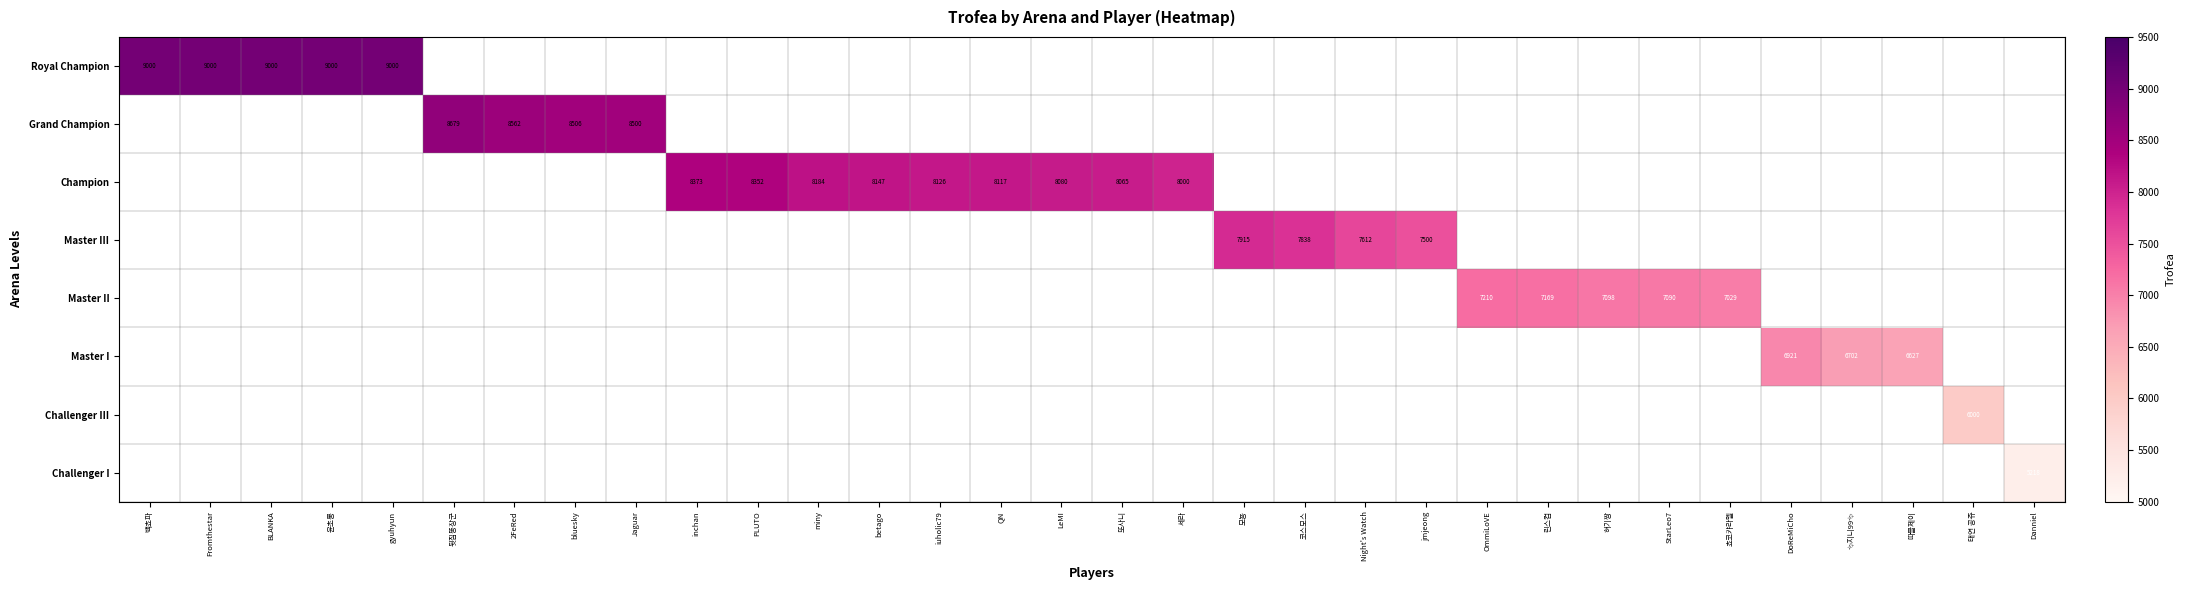

At how many categories does at least one series exceed 7639?

20